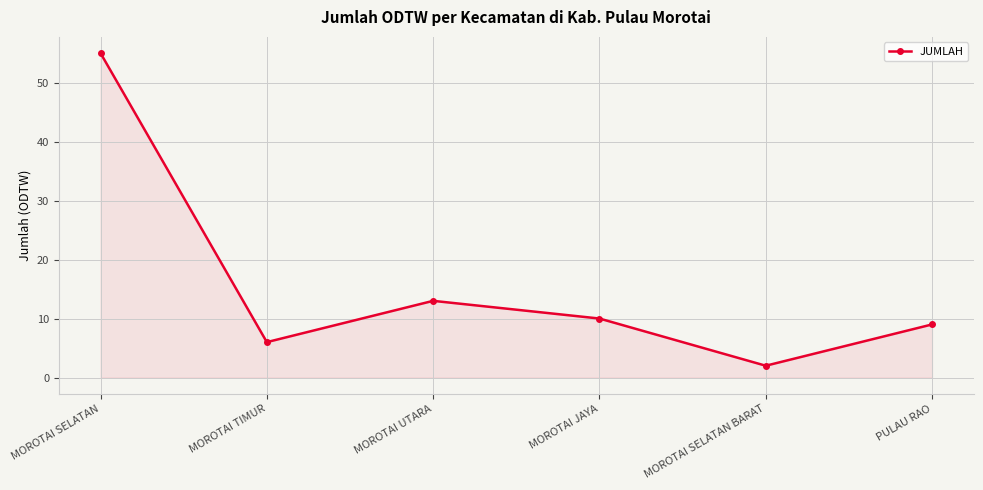

Which category has the lowest value across all series?

MOROTAI SELATAN BARAT